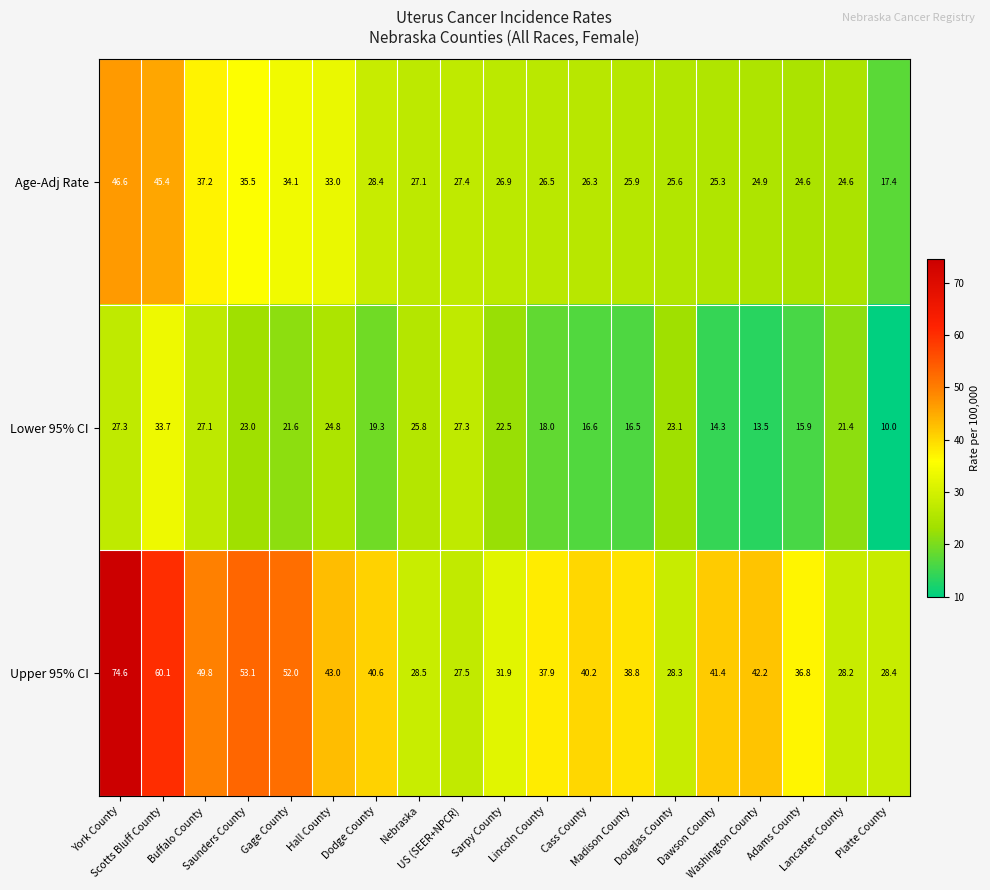

At how many categories does at least one series exceed 45?

5